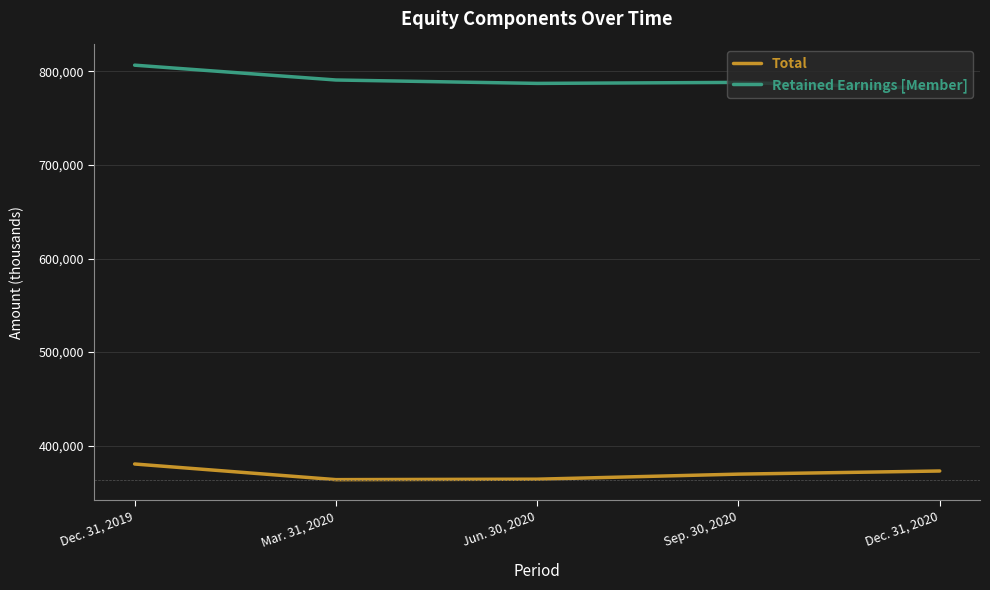

The Total series shows 380426 at Dec. 31, 2019. True or false?

True